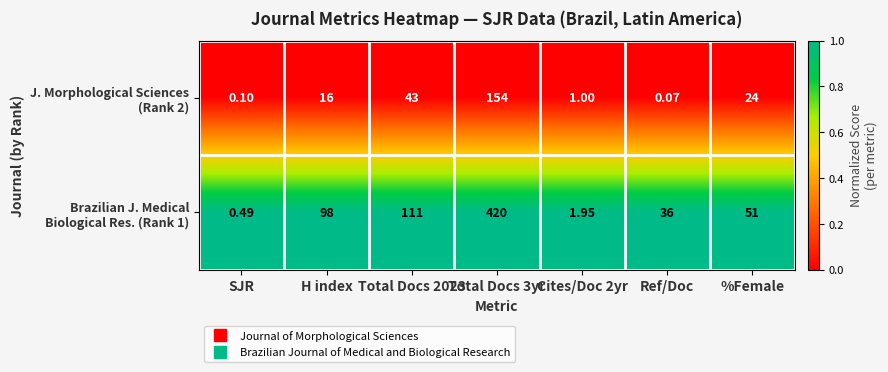

What is the total value across all series at Total Docs 2023?

154.0